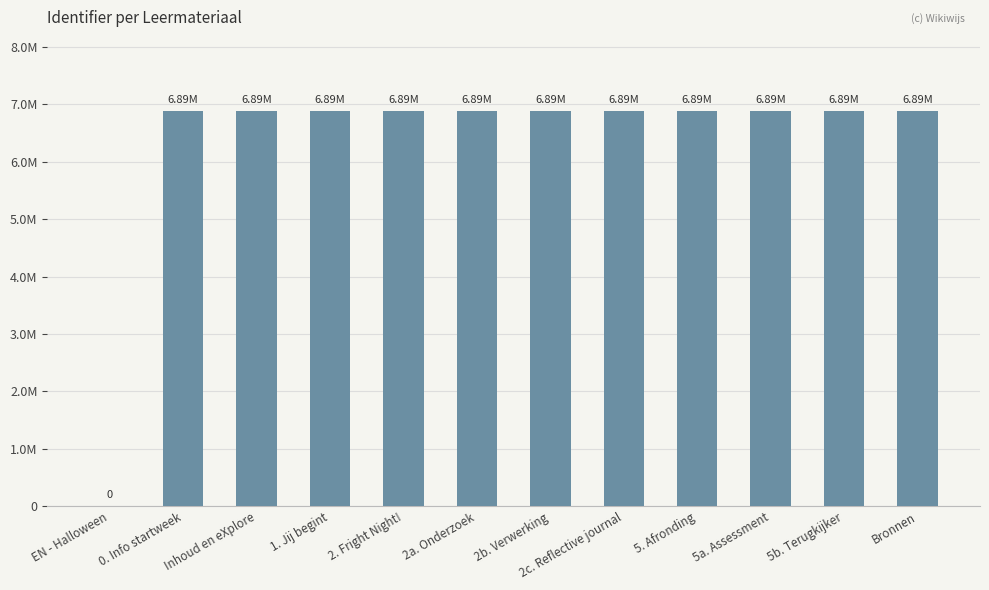

Are the bars horizontal?

No